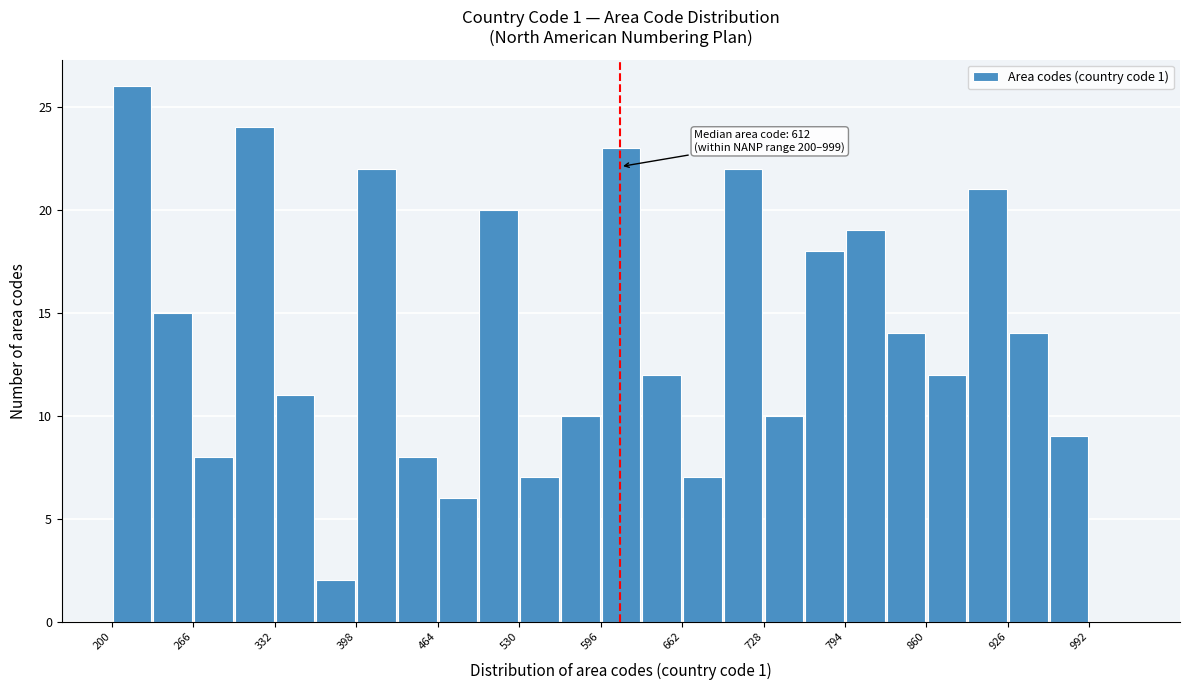

Read against the x-axis, roughly where is the centre of the tallest bar?

220